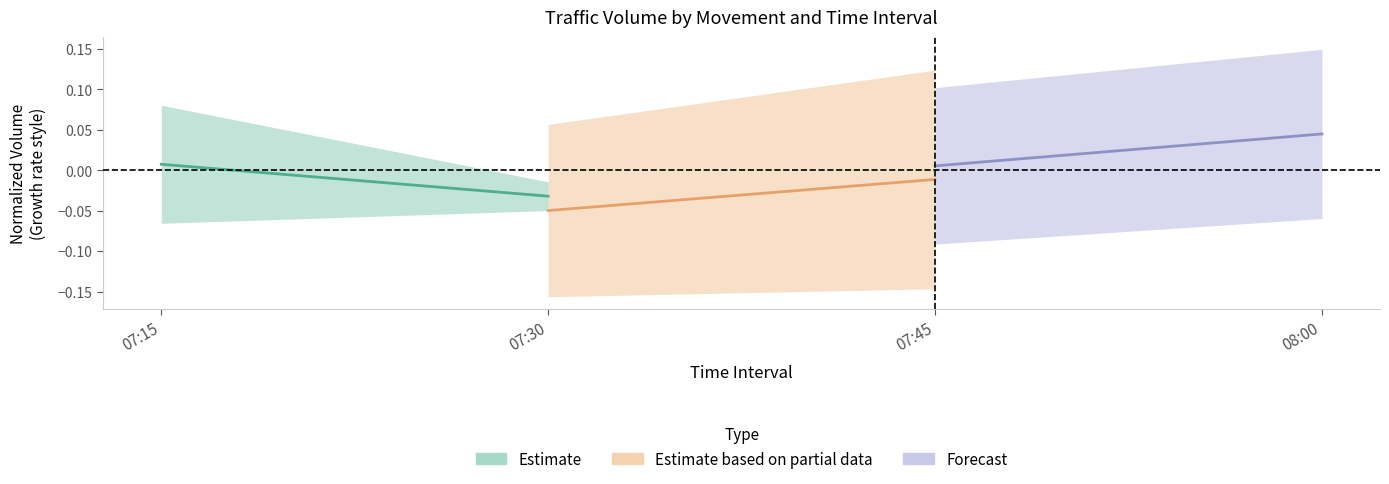

How many values in the Estimate series are below 0?

1